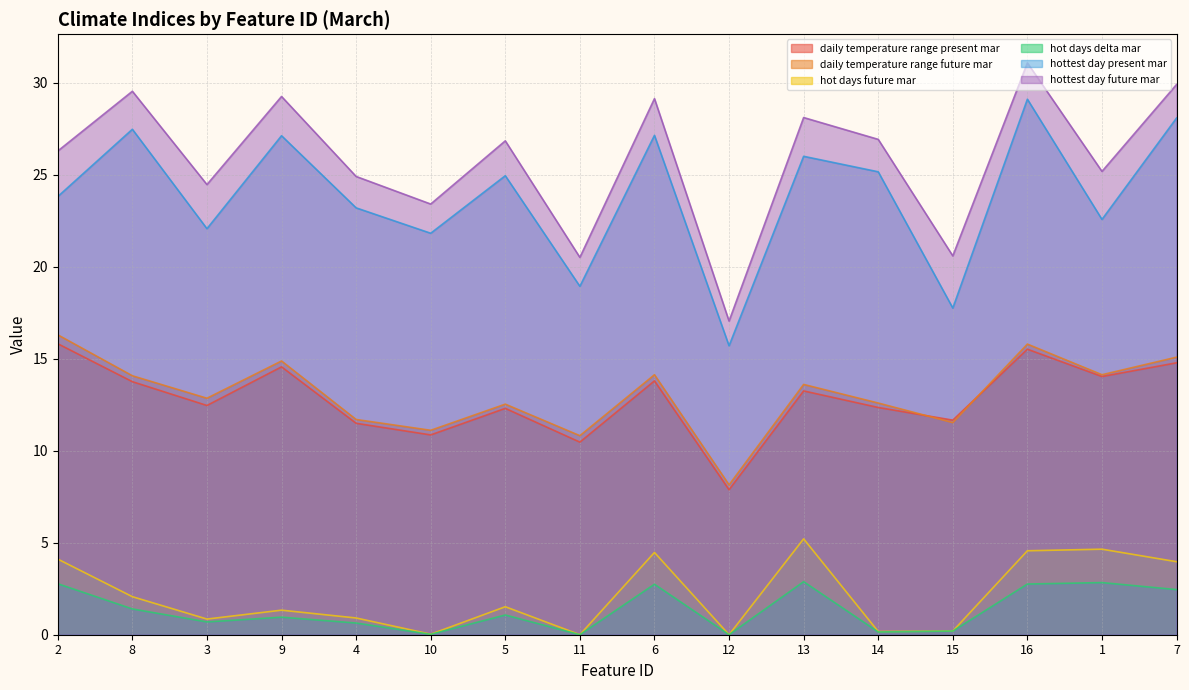

What is the difference between the daily_temperature_range$future$mar values at 5 and 14?

0.1